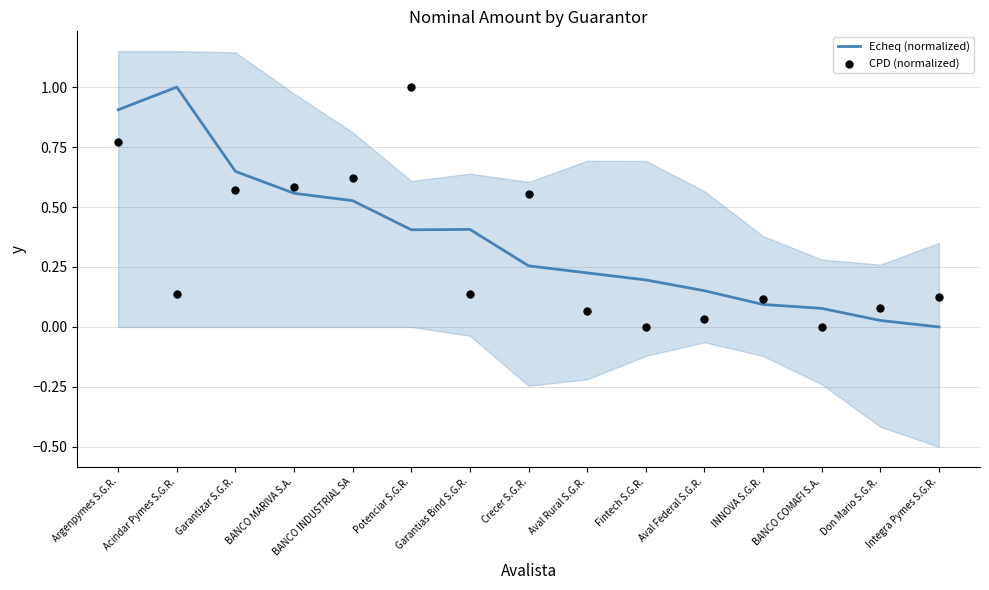

Which series has the largest Y range (max minus min)?

Echeq (normalized)